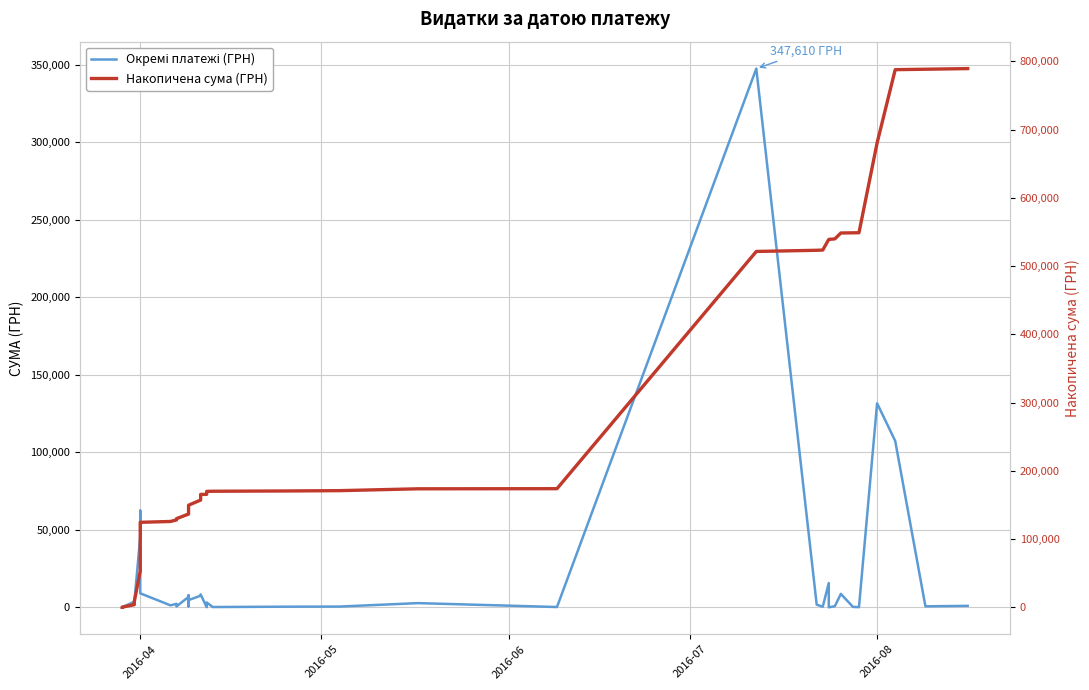

True or false: Накопичена сума (ГРН) and Окремі платежі (ГРН) cross at least once.

False